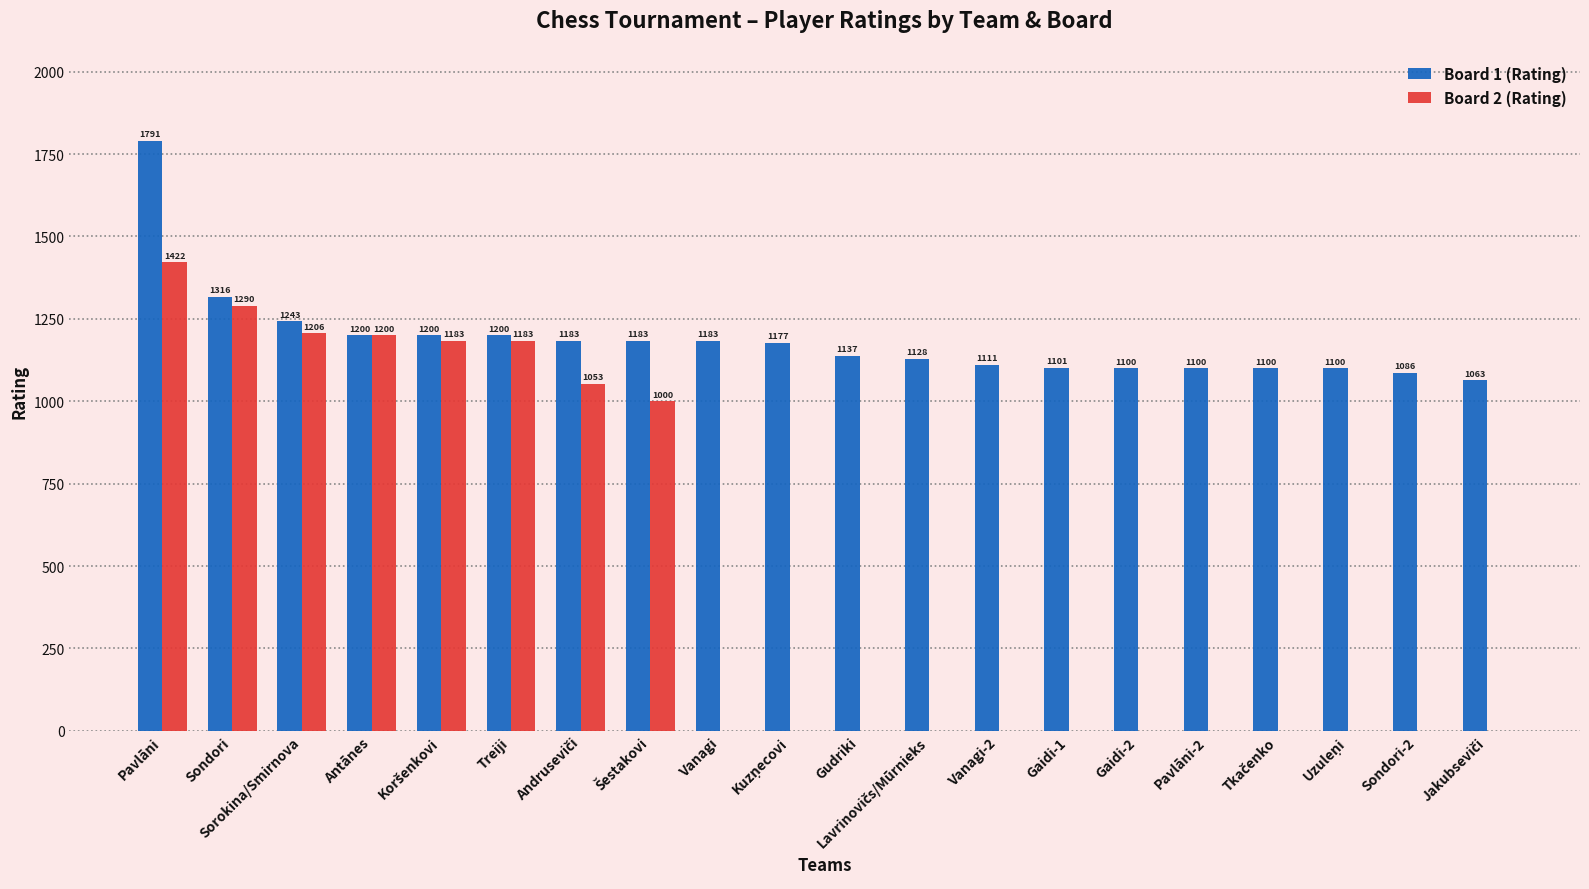

The Board 1 (Rating) series shows 1137 at Gudriki. True or false?

True